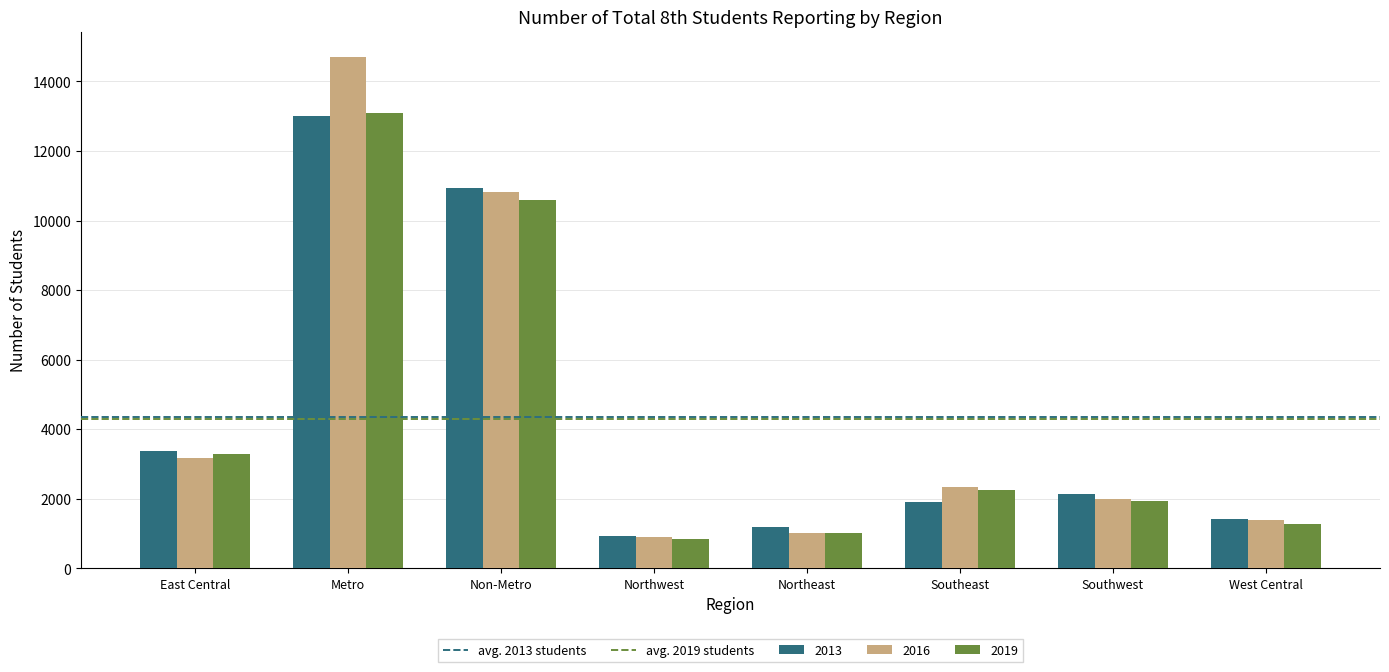

Count the number of data series in this chart.

3